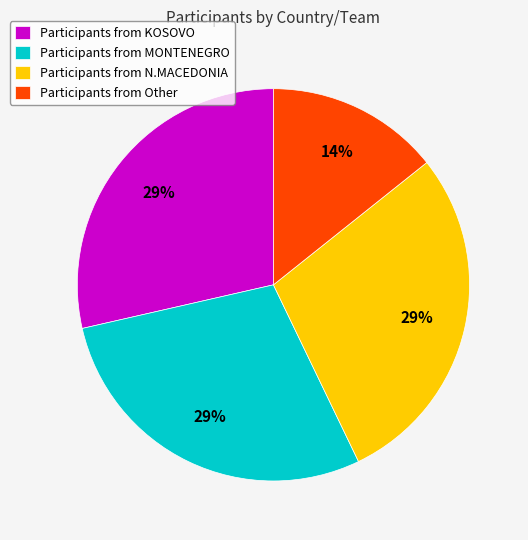

To the nearest percent, what is the average slice percentage?

25%